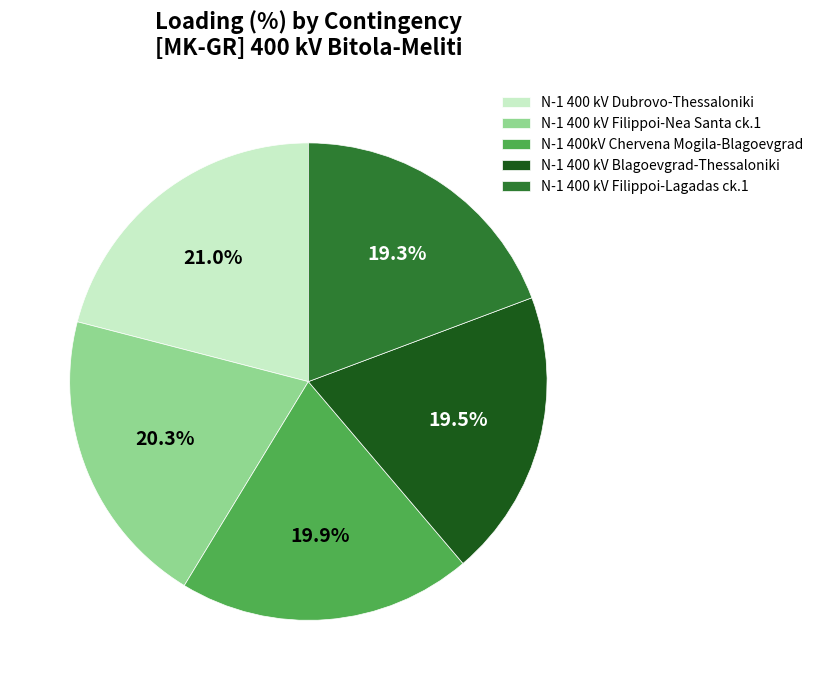

Count the number of slices in the pie.

5